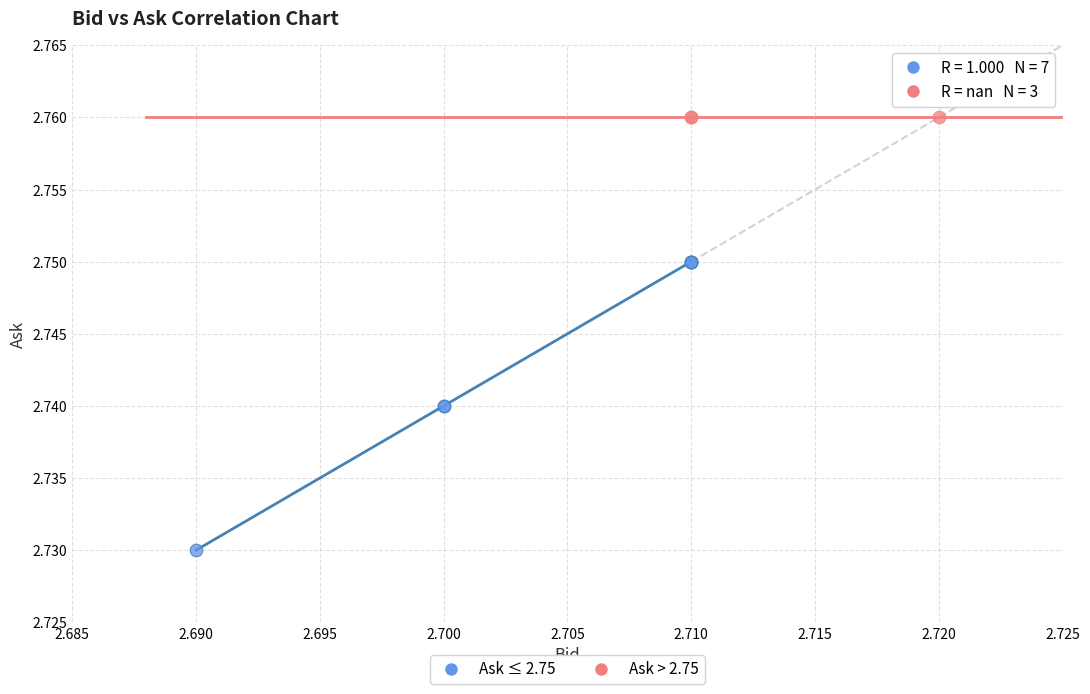

Which series reaches the minimum Y coordinate?

Ask ≤ 2.75